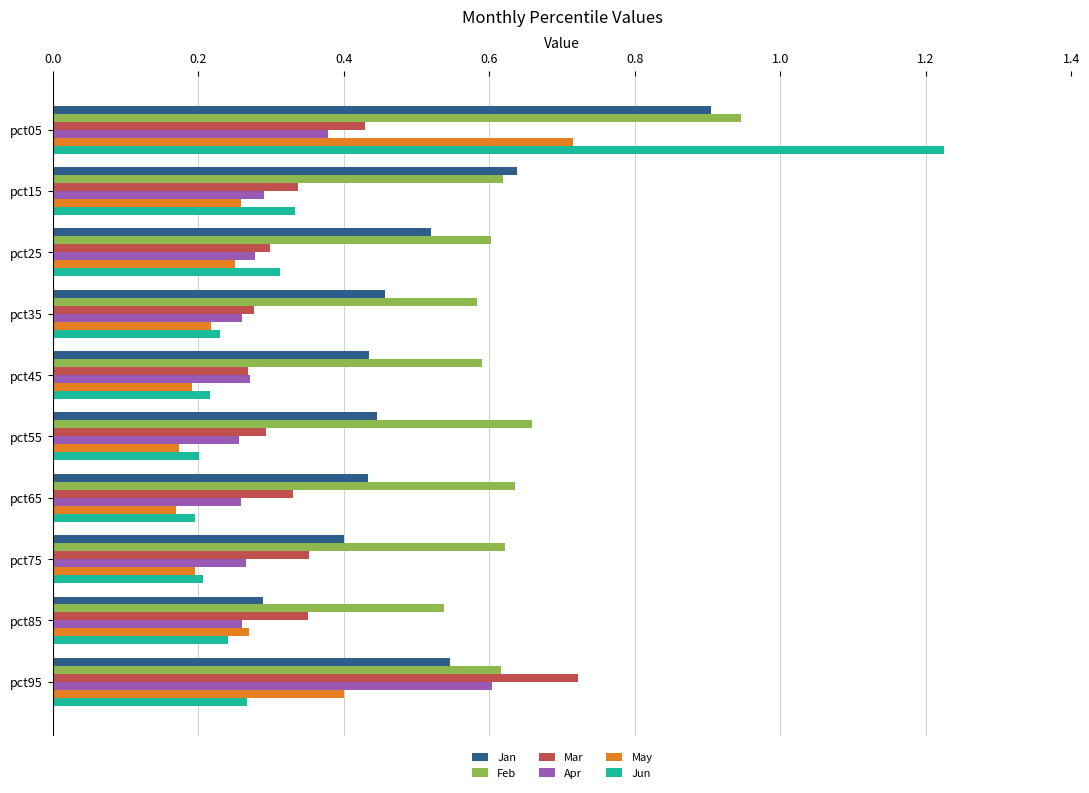

What is the difference between the maximum and minimum values in the Jun series?

1.0